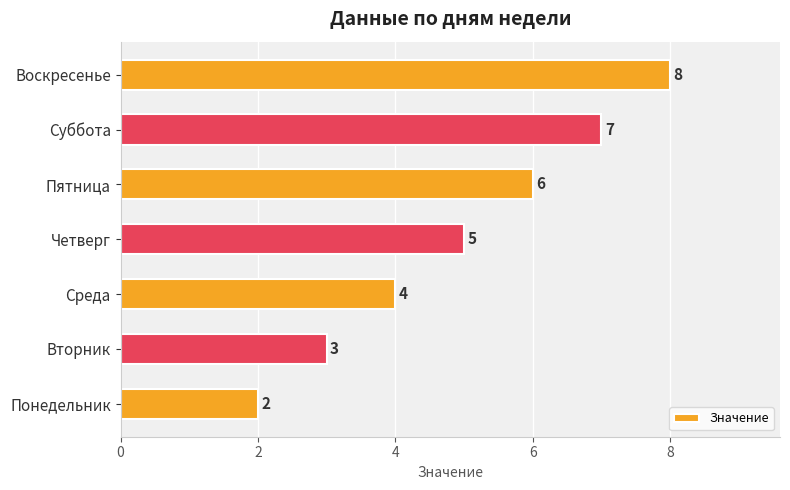

Rank the categories by value from highest to lowest.

Воскресенье, Суббота, Пятница, Четверг, Среда, Вторник, Понедельник